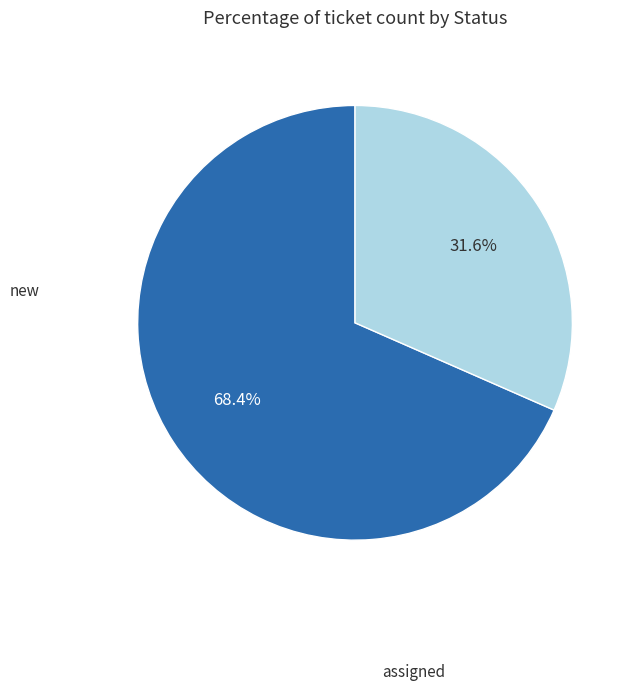

To the nearest percent, what is the difference between the largest and smallest slice percentages?

37%